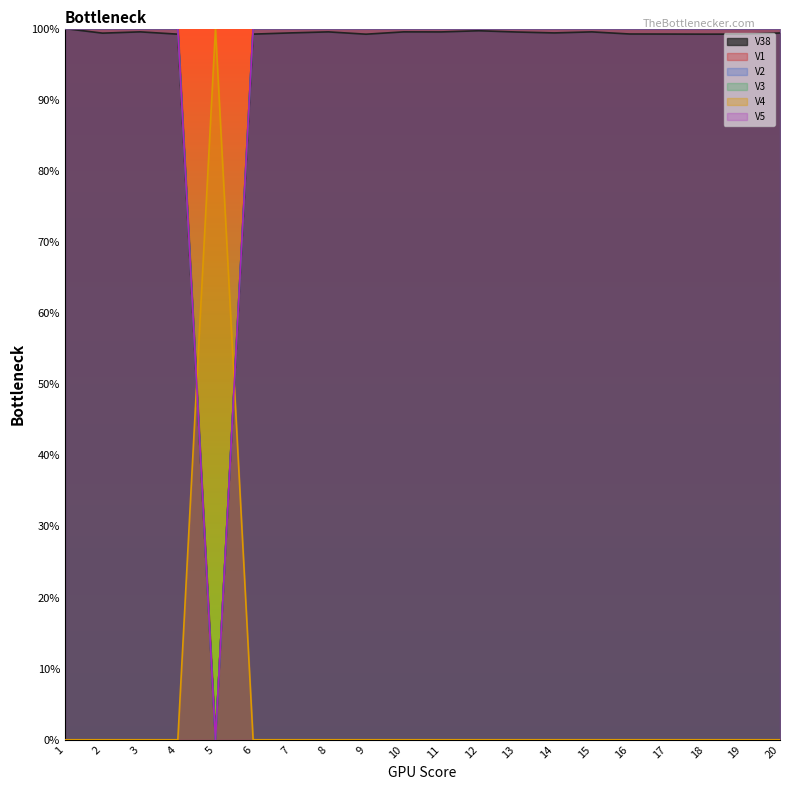

Which series has the largest total across all categories?

V1